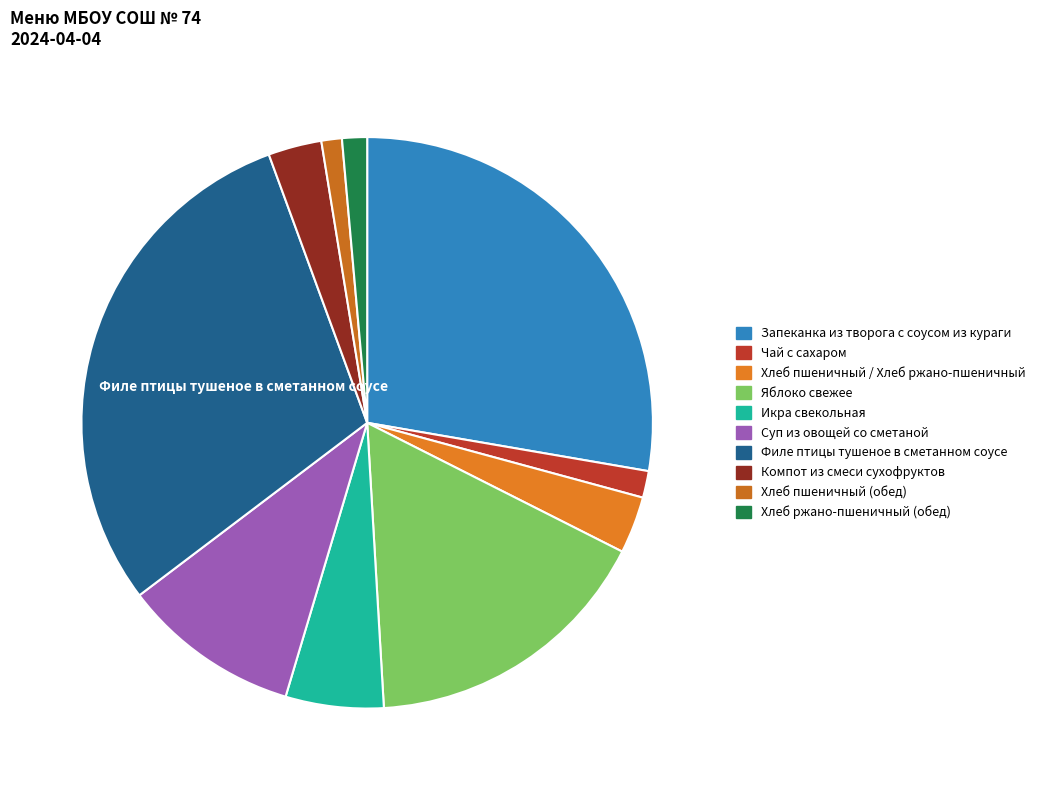

How many segments does this pie chart have?

10